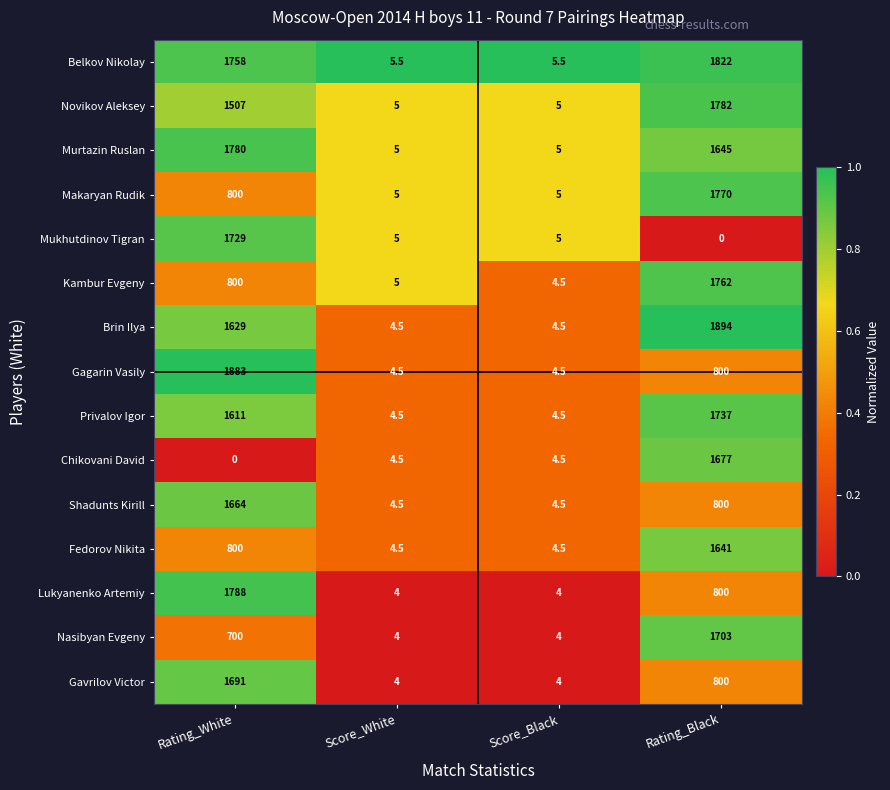

What is the lowest value of the Shadunts Kirill series?

4.5